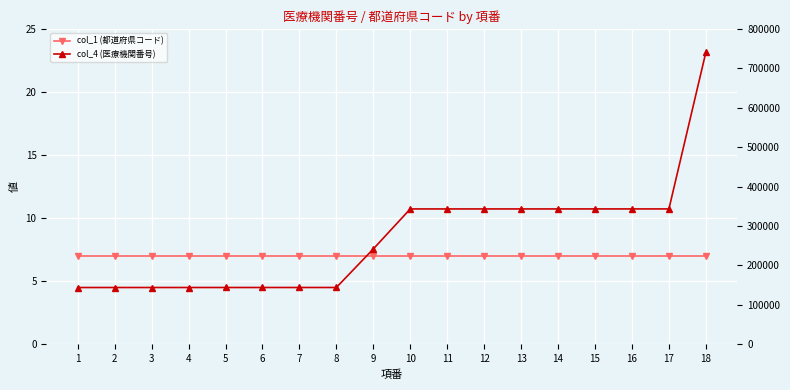

How many lines are shown in the chart?

2